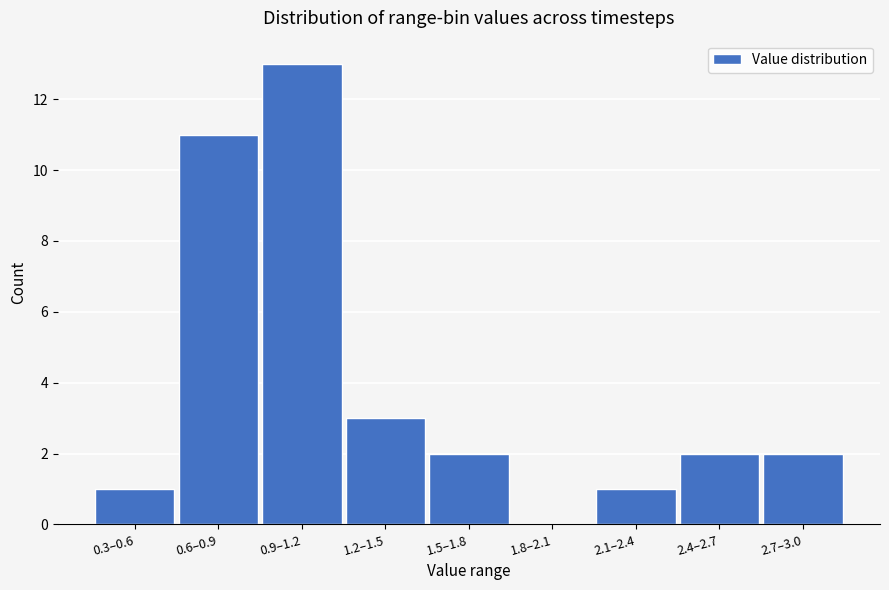

Reading right to left, extract all data points from this chart.

2.7–3.0=2	2.4–2.7=2	2.1–2.4=1	1.8–2.1=0	1.5–1.8=2	1.2–1.5=3	0.9–1.2=13	0.6–0.9=11	0.3–0.6=1